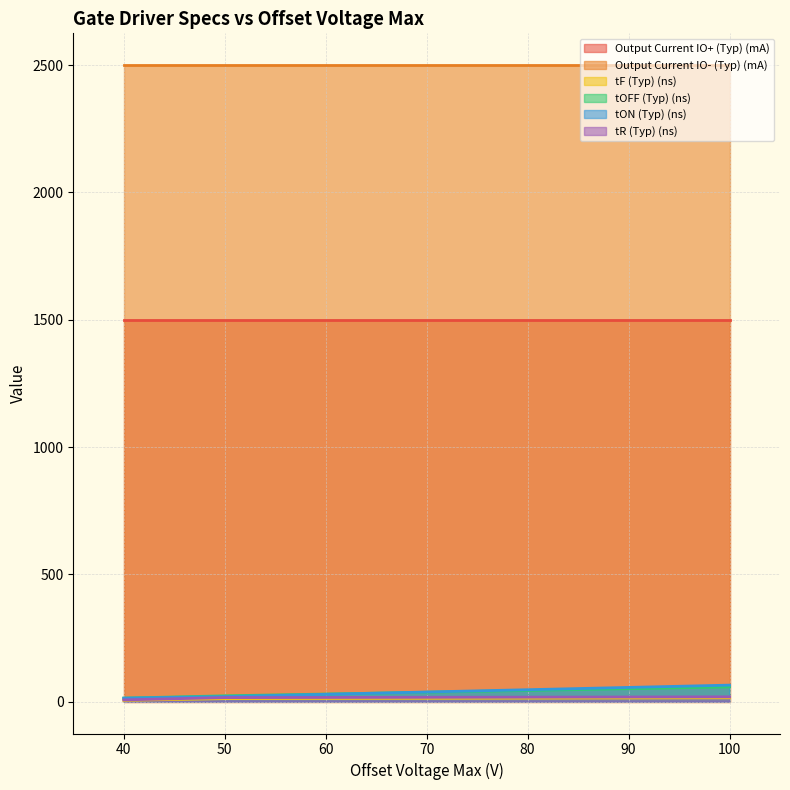

What is the minimum value for Output Current IO+ (Typ) (mA)?

1500